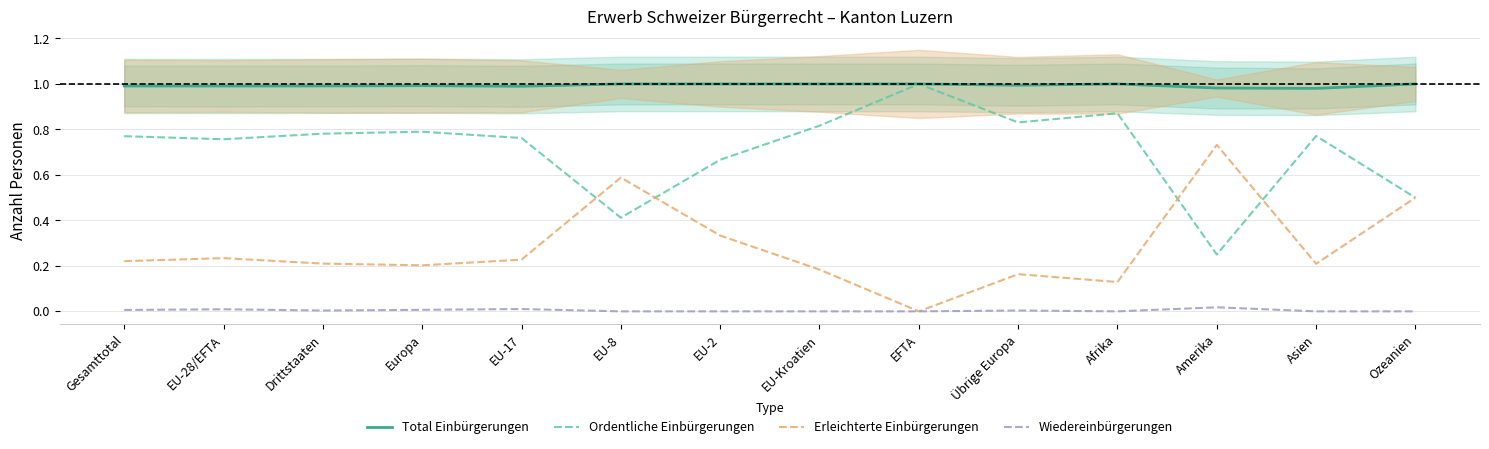

List the series in order of their peak value, highest first.

Total Einbürgerungen, Ordentliche Einbürgerungen, Erleichterte Einbürgerungen, Wiedereinbürgerungen